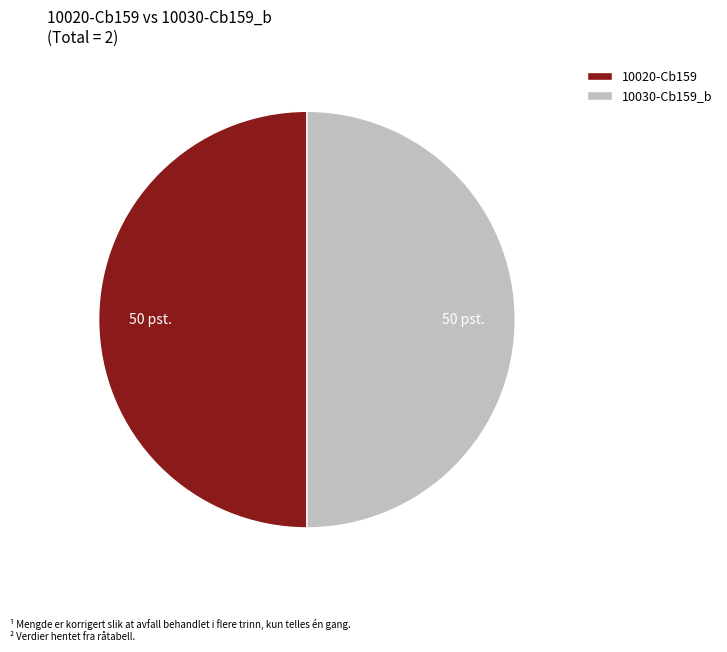

Approximately how many times larger is the value at 10030-Cb159_b compared to 10020-Cb159?

1.0